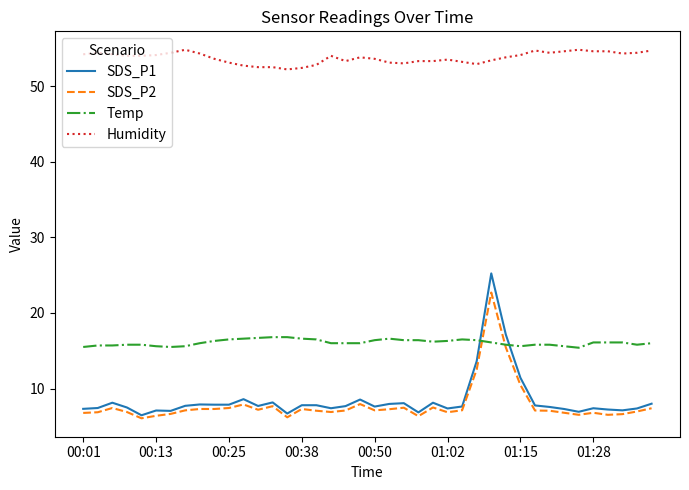

True or false: SDS_P2 and Humidity intersect in this chart.

False